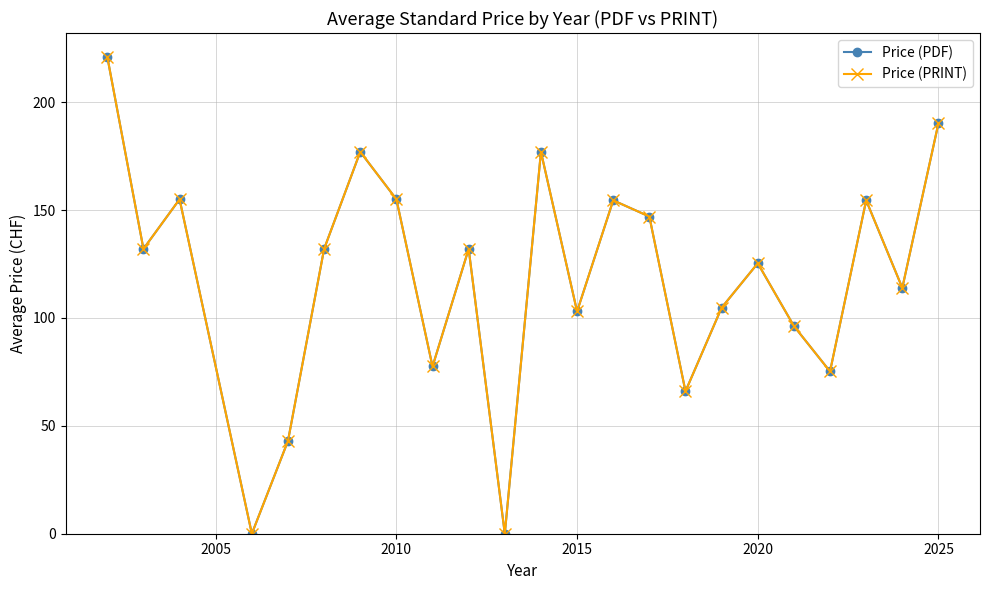

Which series has the widest spread of values?

Price (PDF)